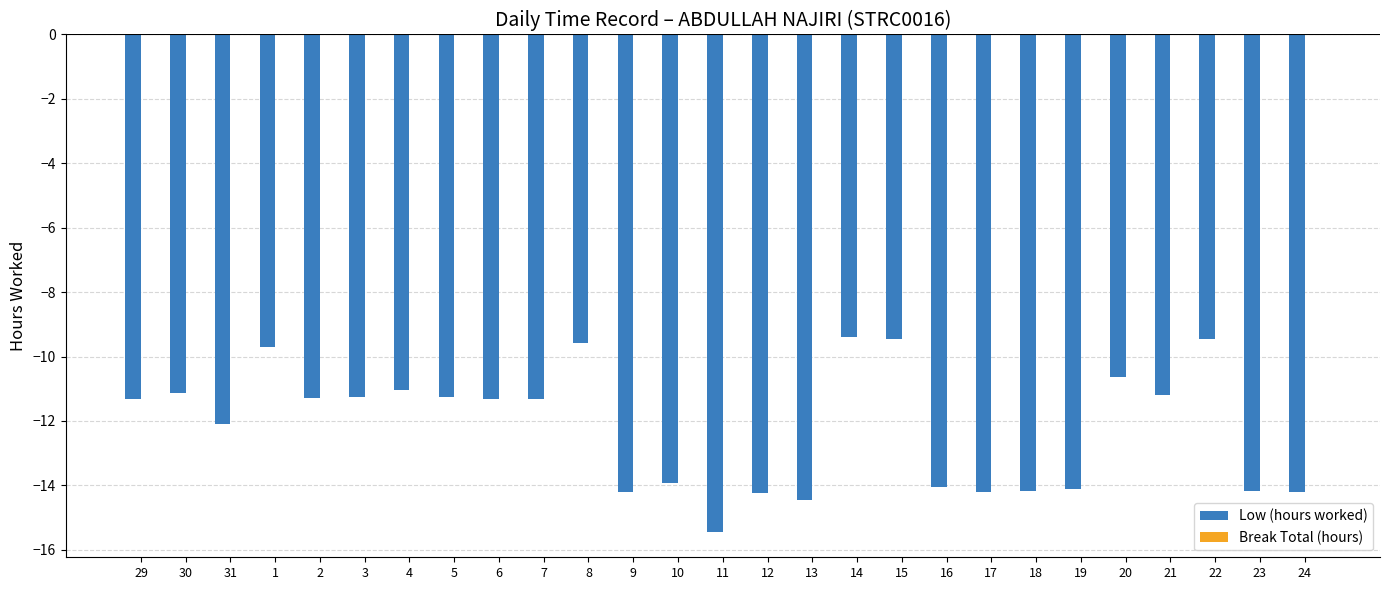

Which has a higher value, 31 or 20?

20